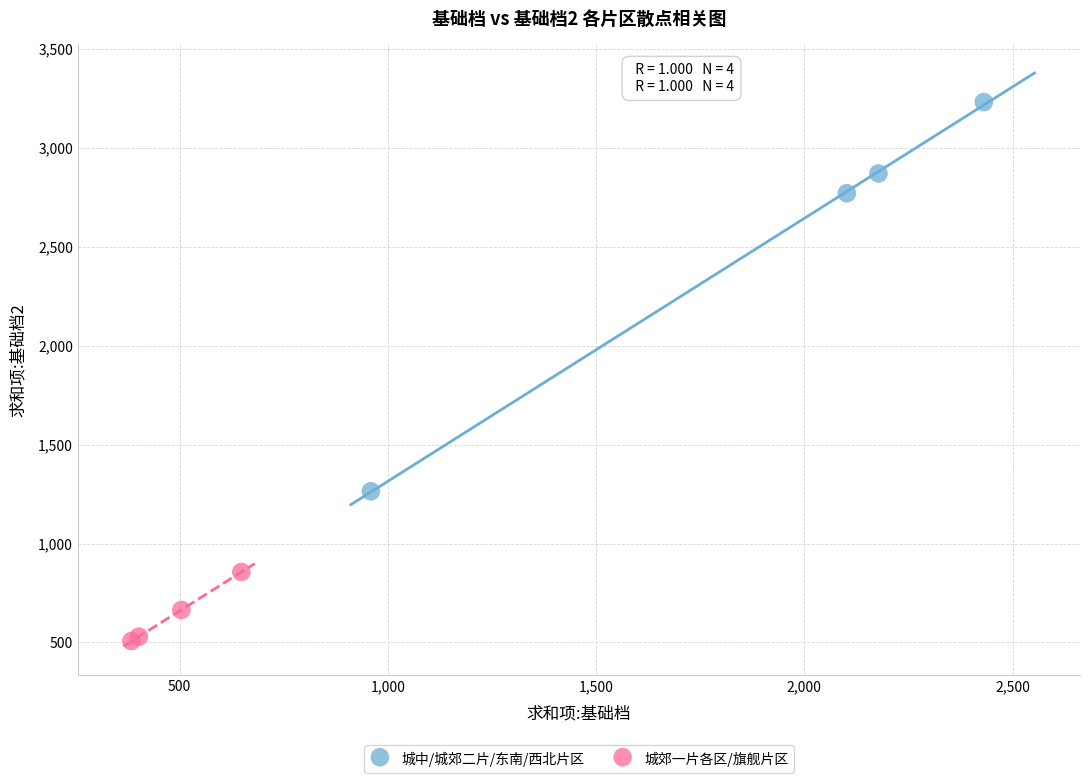

Which series contains the lowest Y value?

城郊一片各区/旗舰片区